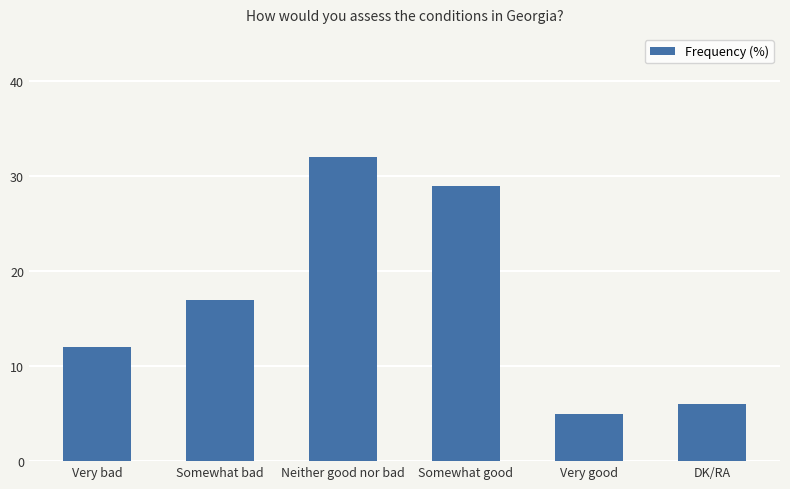

Which has a higher value, Somewhat good or Very bad?

Somewhat good